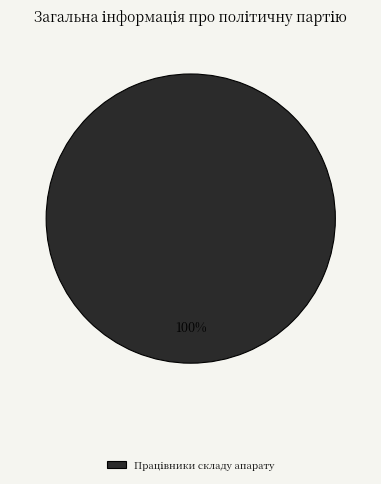

Is there a majority slice in this chart?

Yes